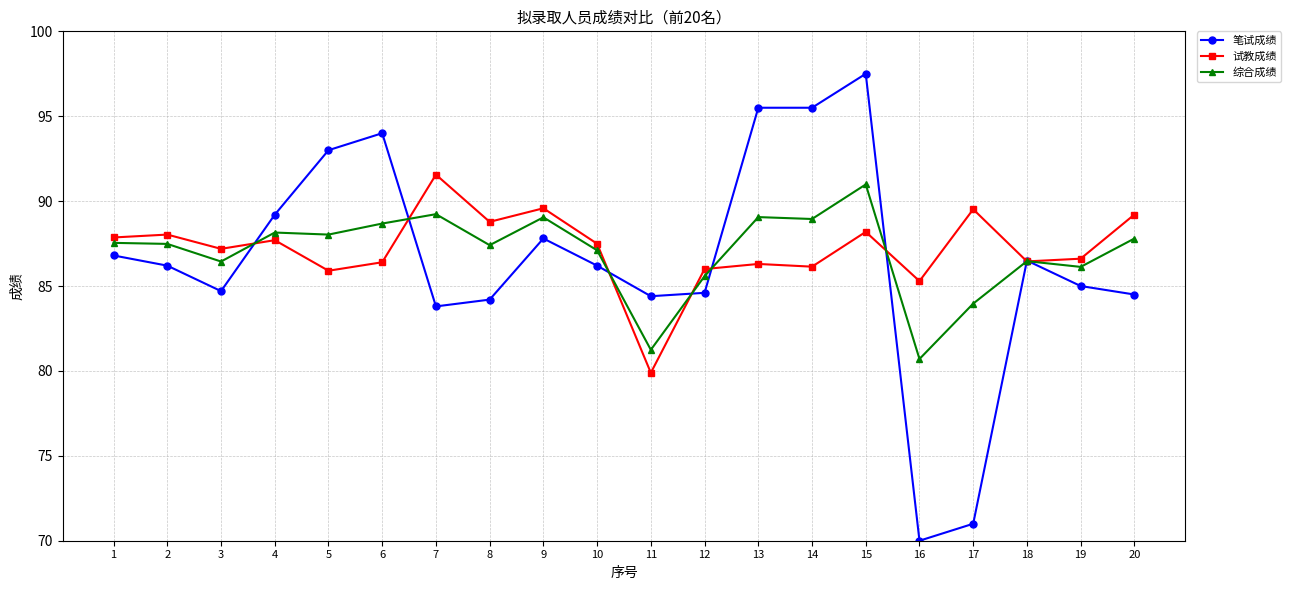

What is the value of the 笔试成绩 point at the 5th from the left?

93.0